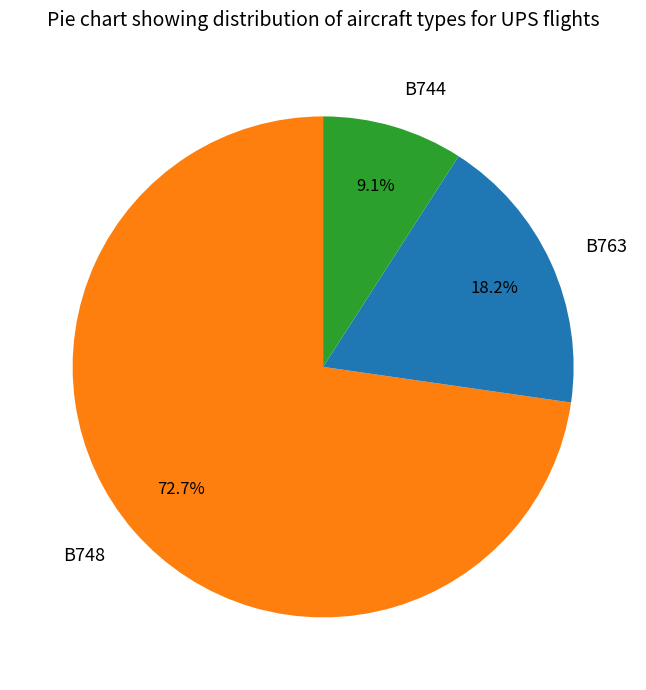

What is the majority slice?

B748